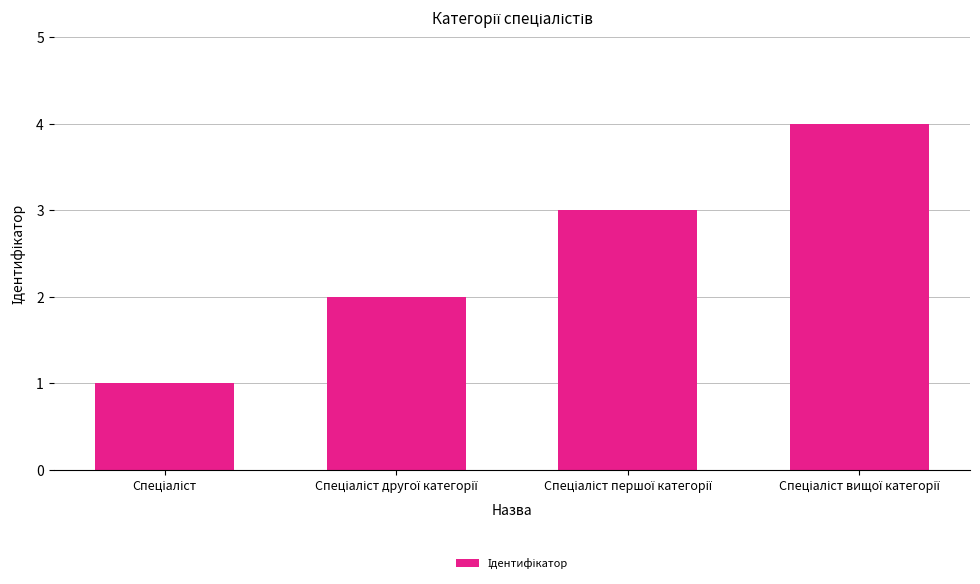

What is the difference between the maximum and minimum values?

3